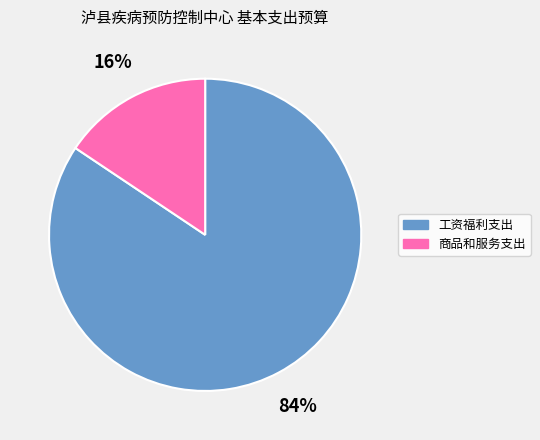

Is it true that 工资福利支出 is 84% of the pie?

True